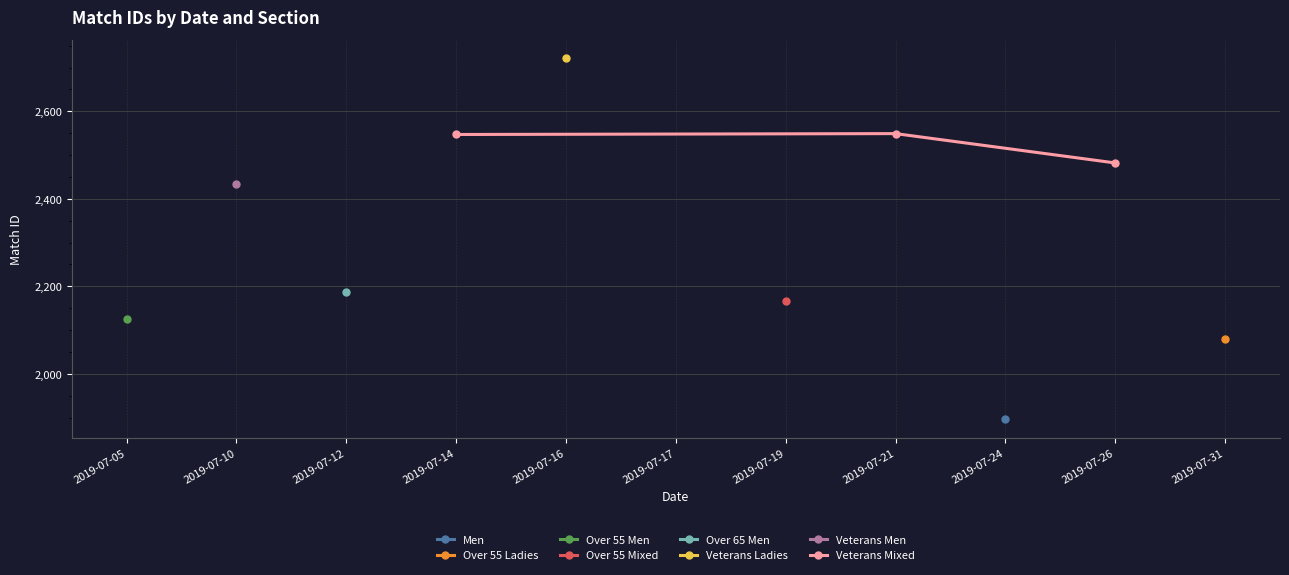

The Veterans Mixed series shows 657 at 2019-07-21. True or false?

False